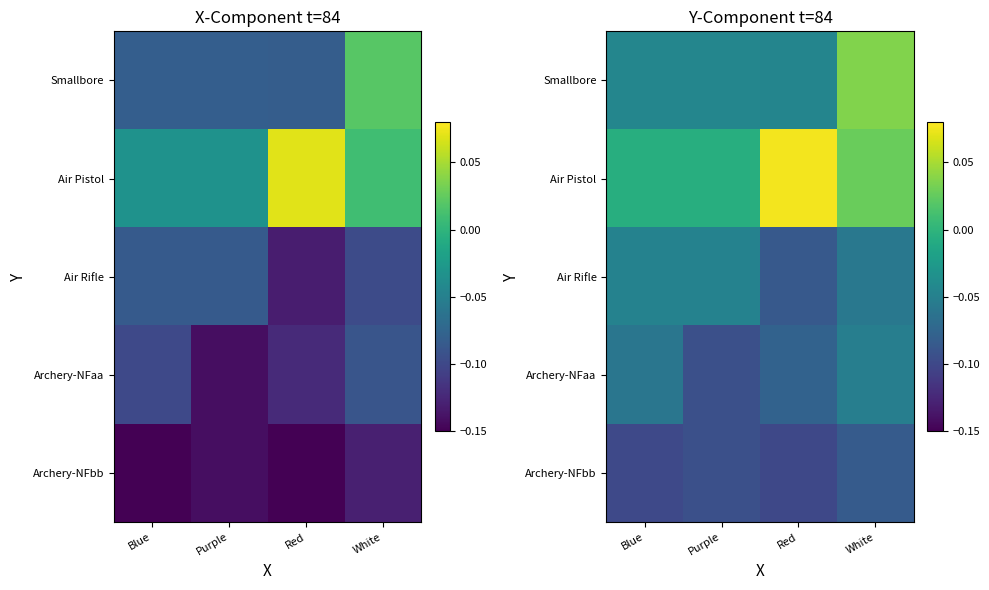

Read the Archery-NFbb value at Purple.

-0.1